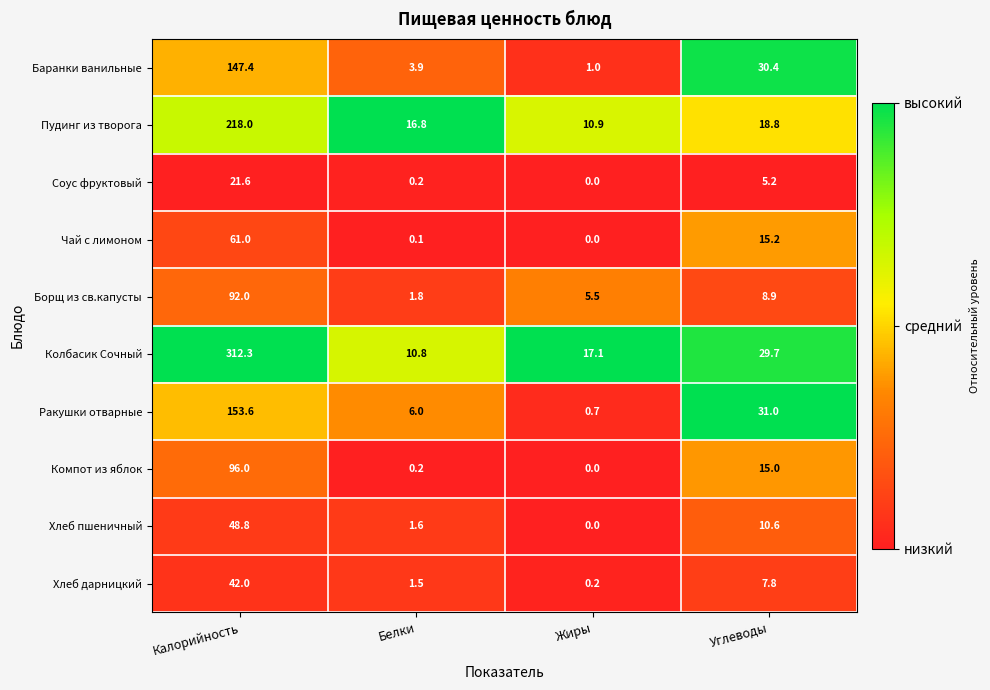

Is it true that Хлеб пшеничный equals 2.7 at Белки?

False